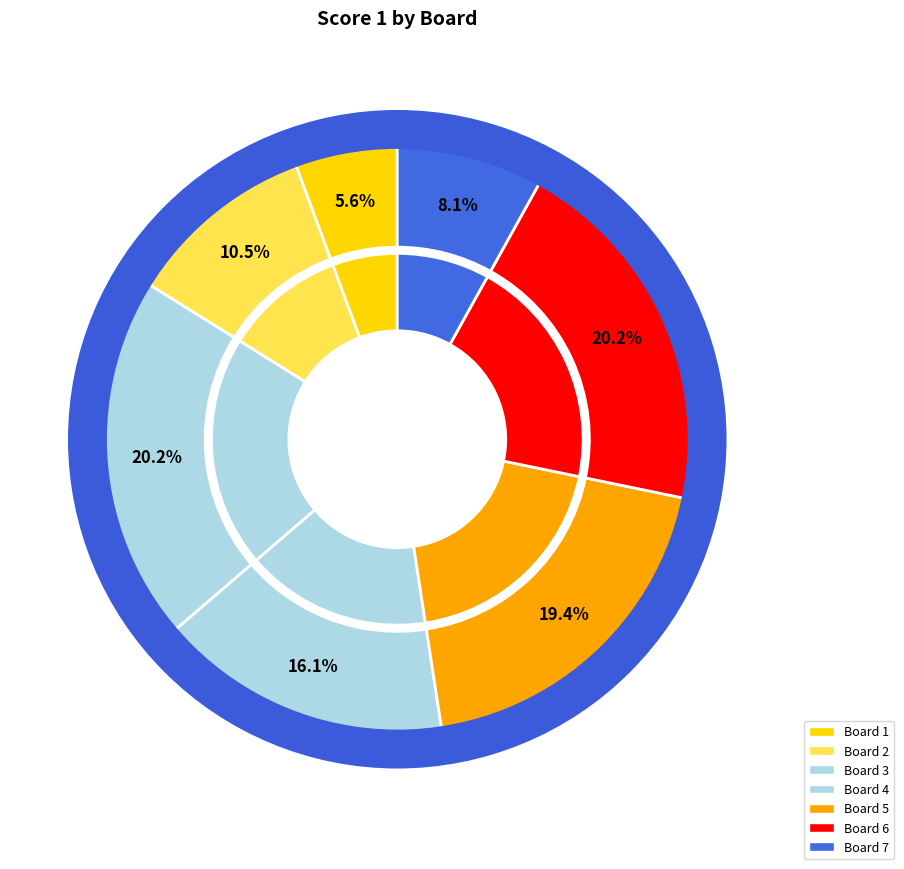

The Board 1 slice represents 6% of the pie. True or false?

True